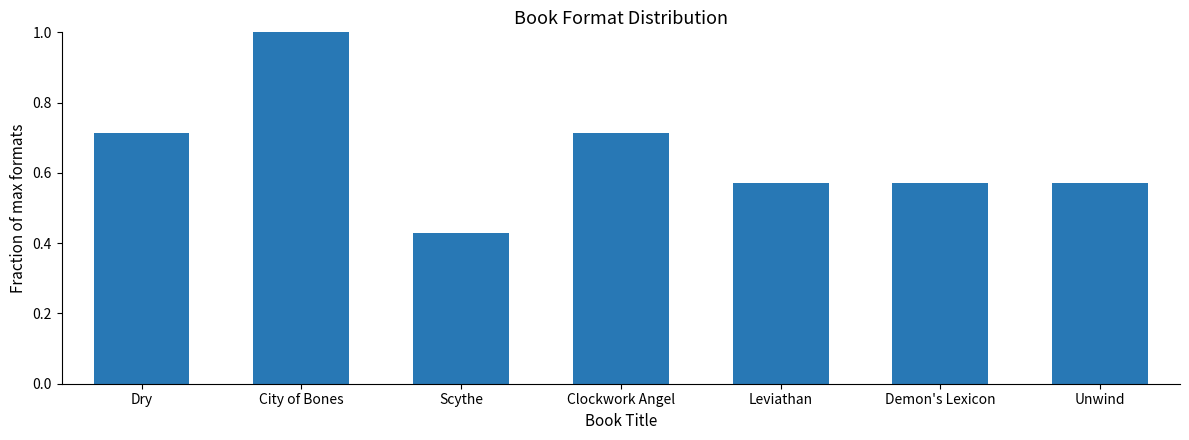

What is the label of the 5th bar from the right?

Scythe